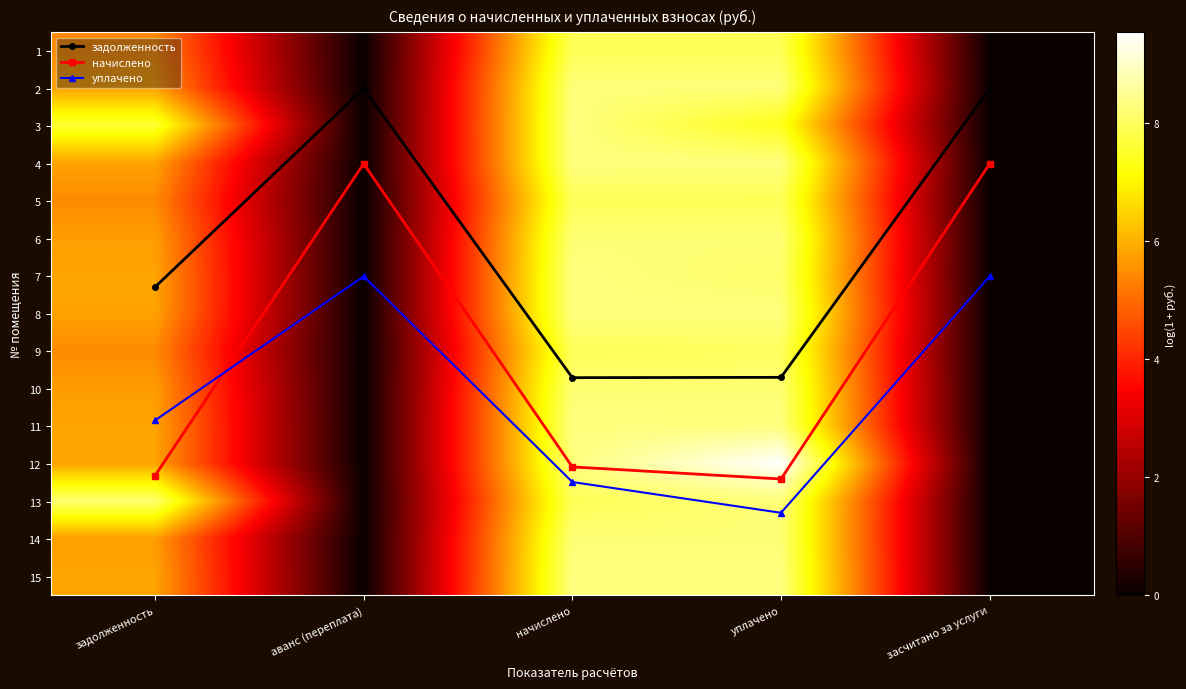

Read the 1 value at уплачено.

7.9